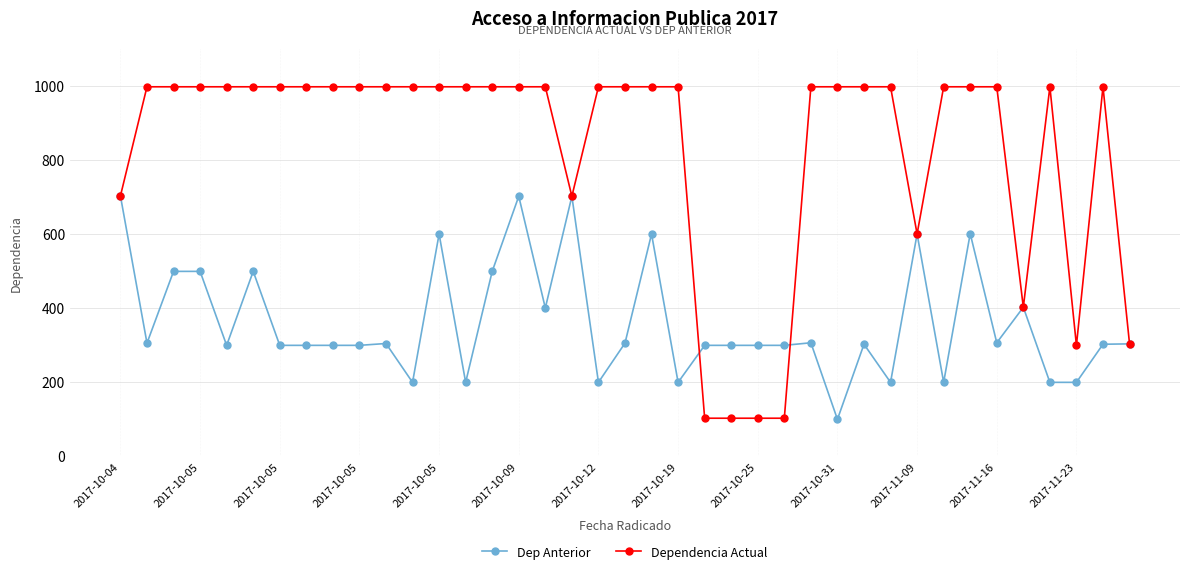

List the series in order of their overall mean, highest first.

Dependencia Actual, Dep Anterior